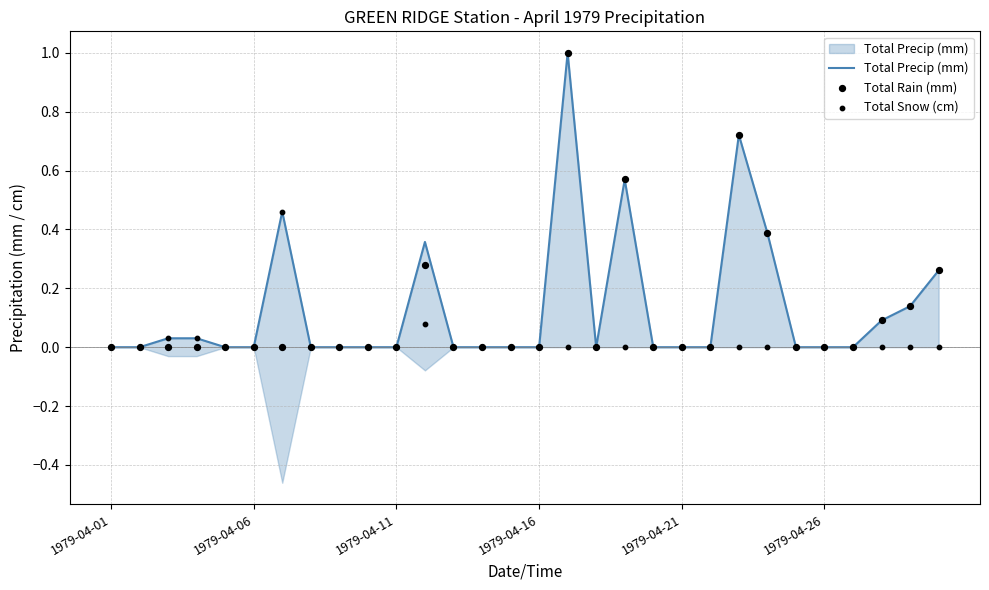

What are all the series names shown in the legend?

Total Precip (mm), Total Rain (mm), Total Snow (cm)